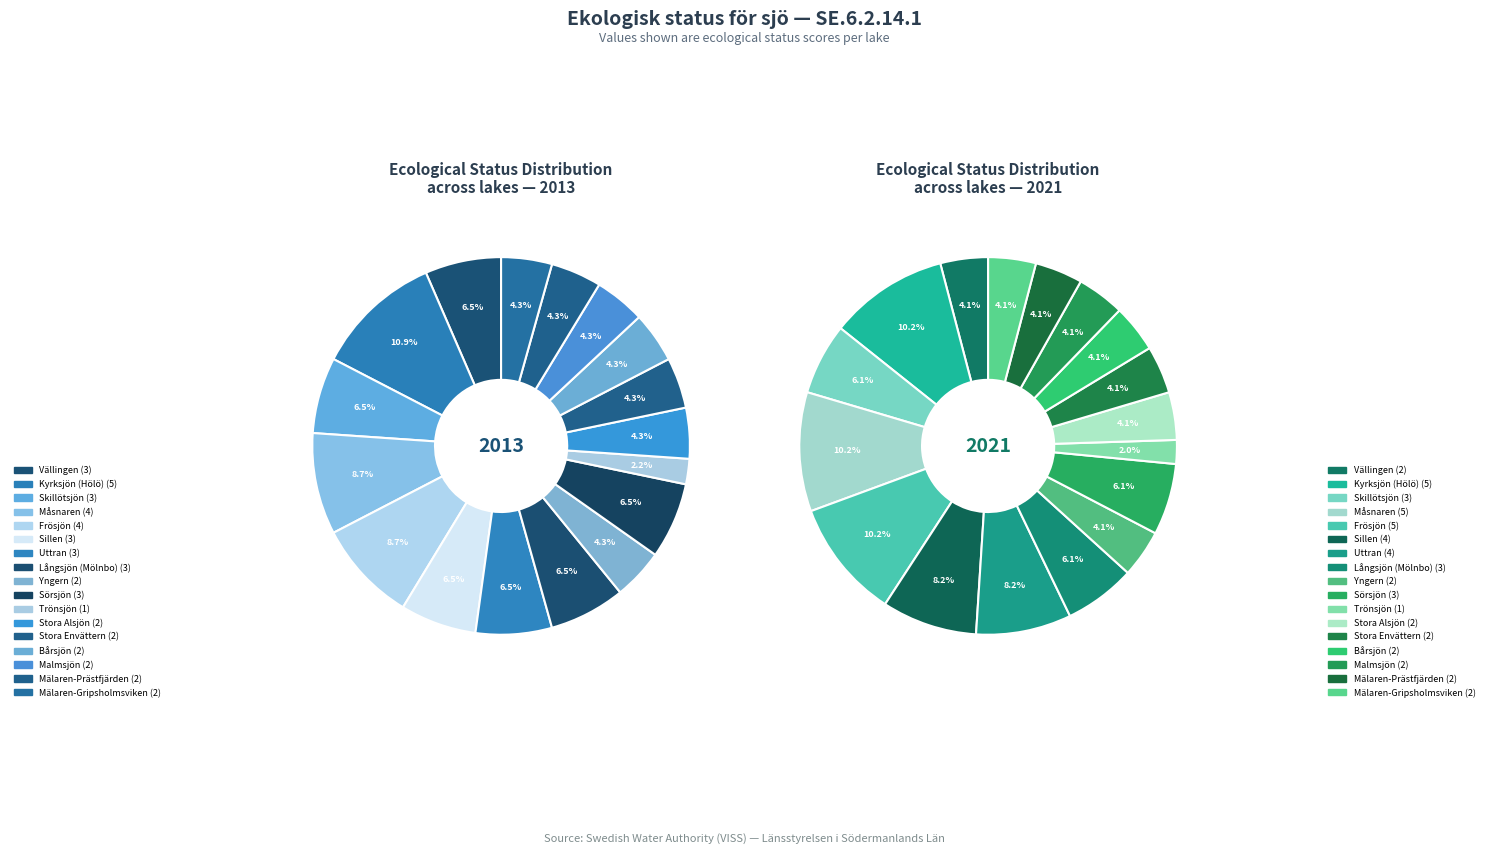

Is 16 the majority of the pie?

No